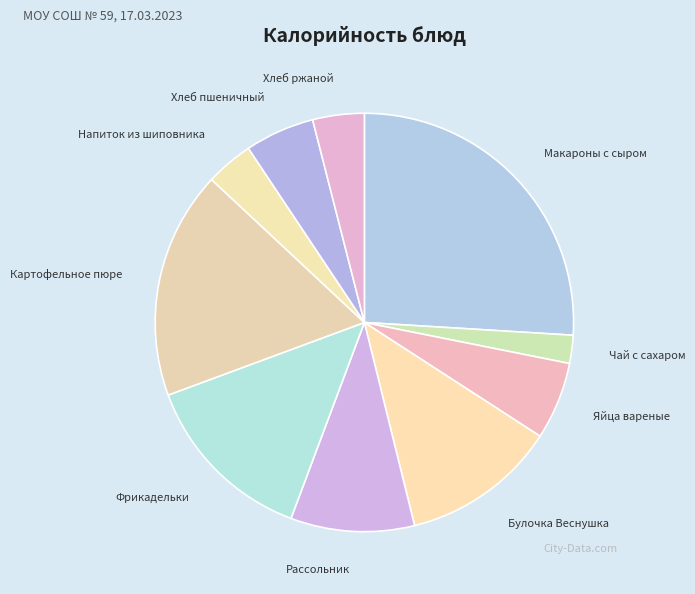

Is there any slice that represents more than half of the pie?

No